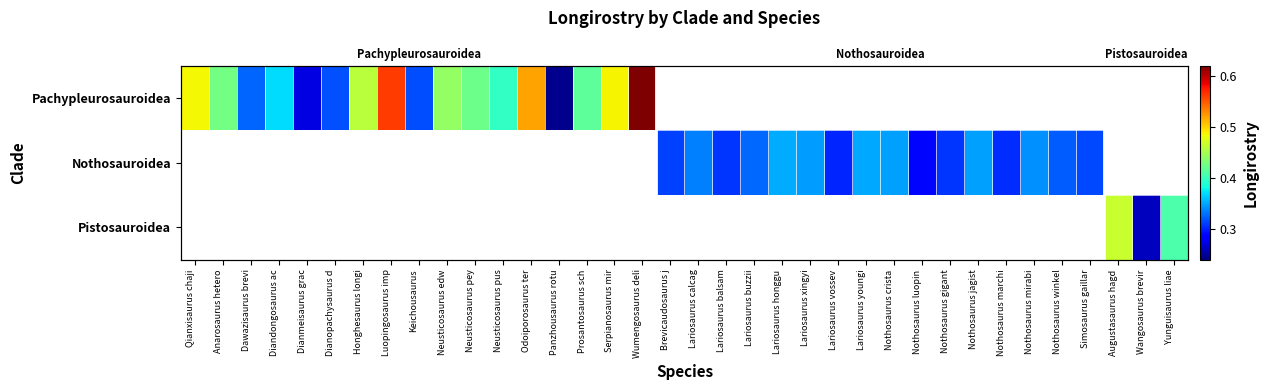

Is it true that Pachypleurosauroidea equals 0.7 at Honghesaurus longi?

False